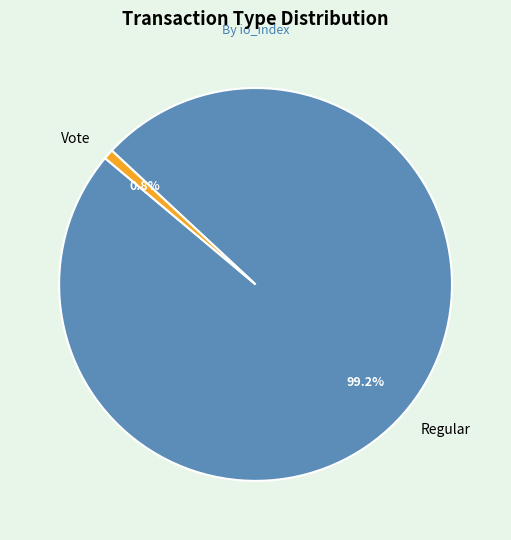

What is the largest slice in the pie chart?

Regular